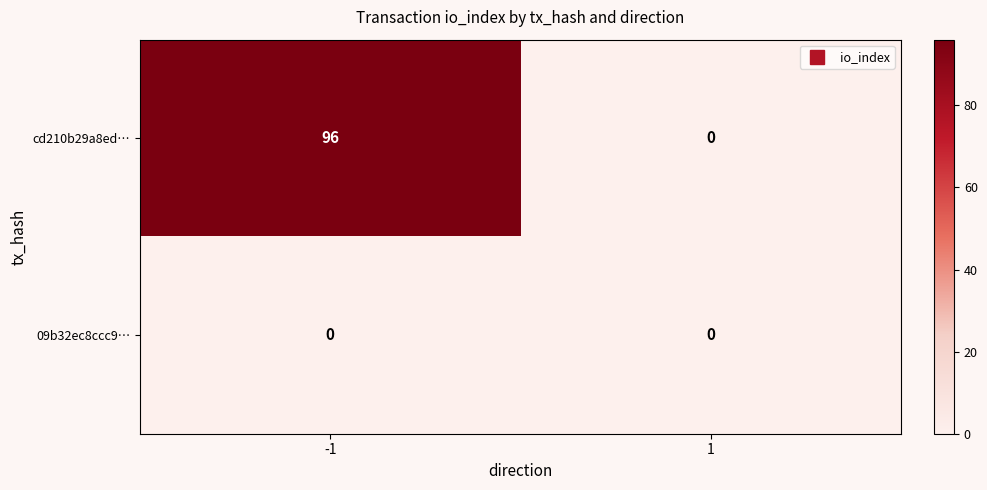

The cd210b29a8ed… series shows -61 at 1. True or false?

False